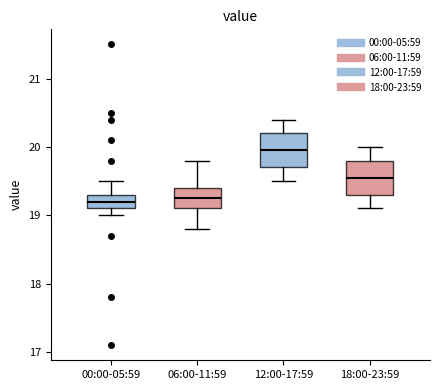

Reading left to right, read every box against the y-axis: the position of its median line, the range the box covers, and the ends of its whiskers. The values are not printed on the chart, so give them approximately, as read against the axis.

00:00-05:59: median 19.2, box 19.1 to 19.3, whiskers 19.0 to 19.5
06:00-11:59: median 19.3, box 19.1 to 19.4, whiskers 18.8 to 19.8
12:00-17:59: median 20.0, box 19.7 to 20.2, whiskers 19.5 to 20.4
18:00-23:59: median 19.6, box 19.3 to 19.8, whiskers 19.1 to 20.0